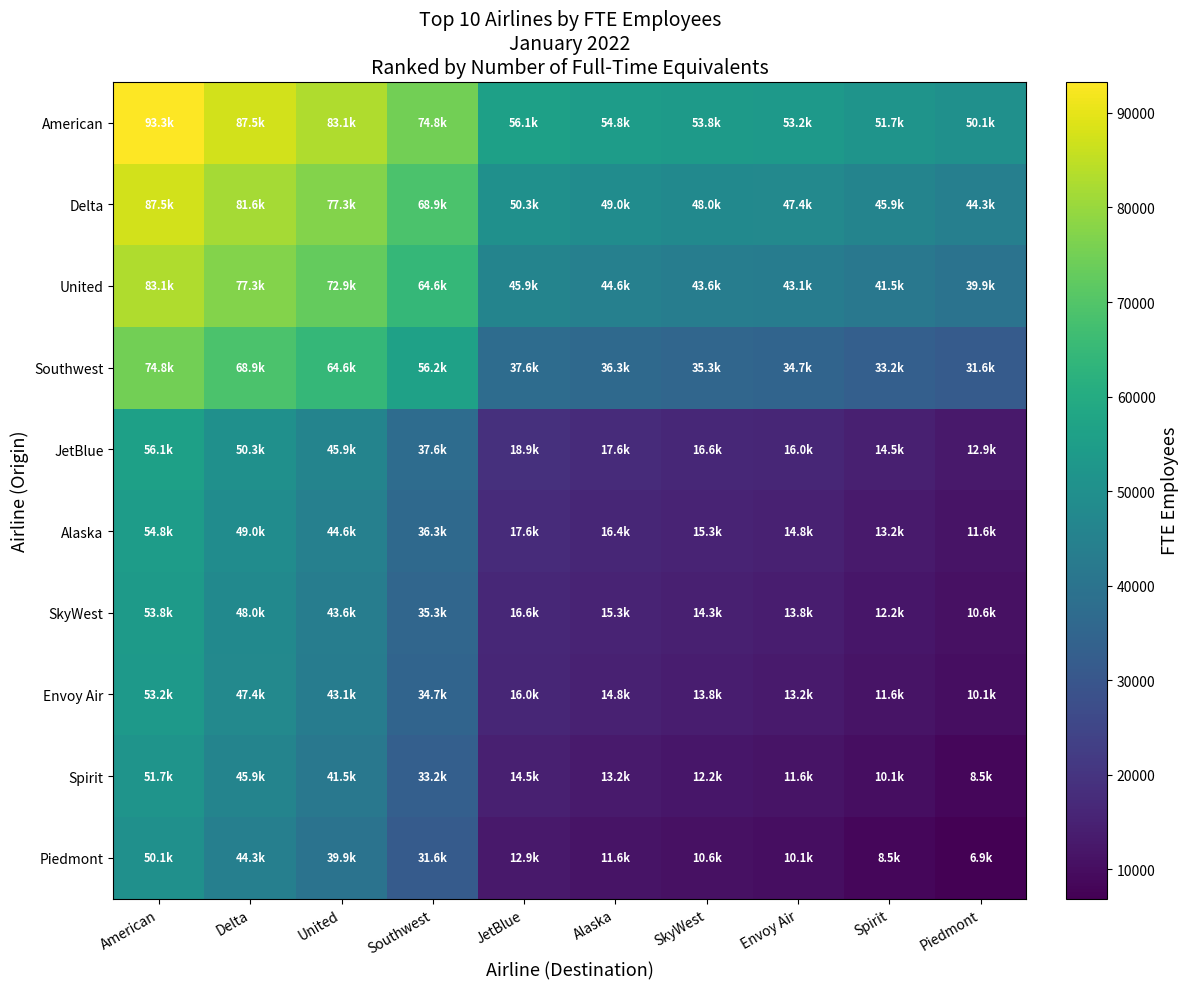

Reading left to right, what are all the values shown in this chart?

American: American=93289.0	Delta=87463.5	United=83099.5	Southwest=74764.5	JetBlue=56098.5	Alaska=54820.0	SkyWest=53816.0	Envoy Air=53240.0	Spirit=51680.5	Piedmont=50099.5
Delta: American=87463.5	Delta=81638.0	United=77274.0	Southwest=68939.0	JetBlue=50273.0	Alaska=48994.5	SkyWest=47990.5	Envoy Air=47414.5	Spirit=45855.0	Piedmont=44274.0
United: American=83099.5	Delta=77274.0	United=72910.0	Southwest=64575.0	JetBlue=45909.0	Alaska=44630.5	SkyWest=43626.5	Envoy Air=43050.5	Spirit=41491.0	Piedmont=39910.0
Southwest: American=74764.5	Delta=68939.0	United=64575.0	Southwest=56240.0	JetBlue=37574.0	Alaska=36295.5	SkyWest=35291.5	Envoy Air=34715.5	Spirit=33156.0	Piedmont=31575.0
JetBlue: American=56098.5	Delta=50273.0	United=45909.0	Southwest=37574.0	JetBlue=18908.0	Alaska=17629.5	SkyWest=16625.5	Envoy Air=16049.5	Spirit=14490.0	Piedmont=12909.0
Alaska: American=54820.0	Delta=48994.5	United=44630.5	Southwest=36295.5	JetBlue=17629.5	Alaska=16351.0	SkyWest=15347.0	Envoy Air=14771.0	Spirit=13211.5	Piedmont=11630.5
SkyWest: American=53816.0	Delta=47990.5	United=43626.5	Southwest=35291.5	JetBlue=16625.5	Alaska=15347.0	SkyWest=14343.0	Envoy Air=13767.0	Spirit=12207.5	Piedmont=10626.5
Envoy Air: American=53240.0	Delta=47414.5	United=43050.5	Southwest=34715.5	JetBlue=16049.5	Alaska=14771.0	SkyWest=13767.0	Envoy Air=13191.0	Spirit=11631.5	Piedmont=10050.5
Spirit: American=51680.5	Delta=45855.0	United=41491.0	Southwest=33156.0	JetBlue=14490.0	Alaska=13211.5	SkyWest=12207.5	Envoy Air=11631.5	Spirit=10072.0	Piedmont=8491.0
Piedmont: American=50099.5	Delta=44274.0	United=39910.0	Southwest=31575.0	JetBlue=12909.0	Alaska=11630.5	SkyWest=10626.5	Envoy Air=10050.5	Spirit=8491.0	Piedmont=6910.0